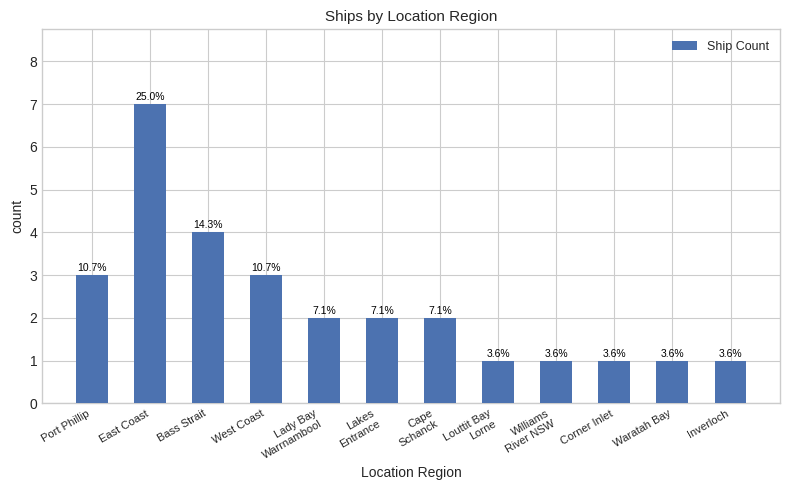

How many bars are there in total?

12